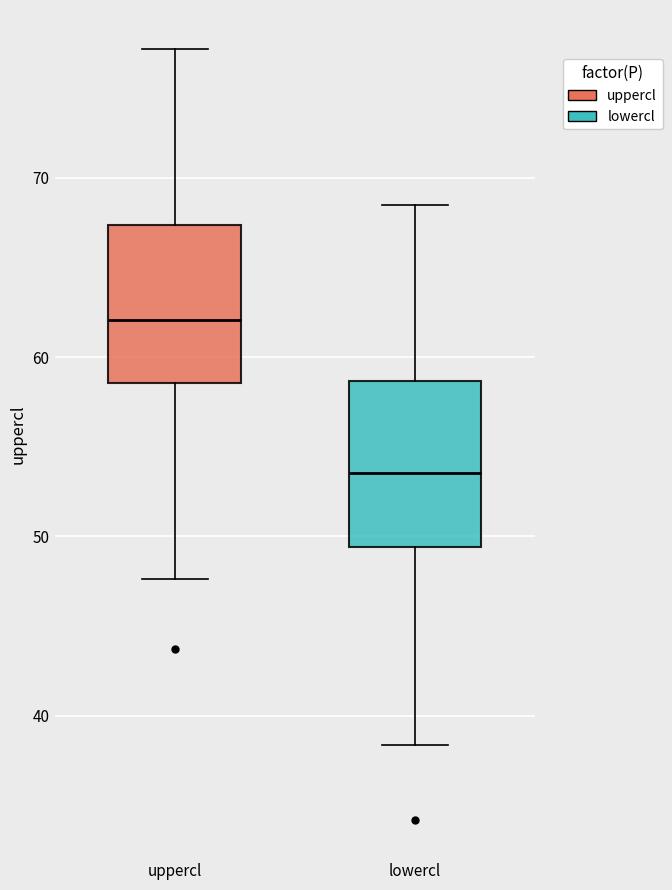

Reading left to right, read every box against the y-axis: the position of its median line, the range the box covers, and the ends of its whiskers. The values are not printed on the chart, so give them approximately, as read against the axis.

uppercl: median 62, box 59 to 67, whiskers 48 to 77
lowercl: median 54, box 49 to 59, whiskers 38 to 69